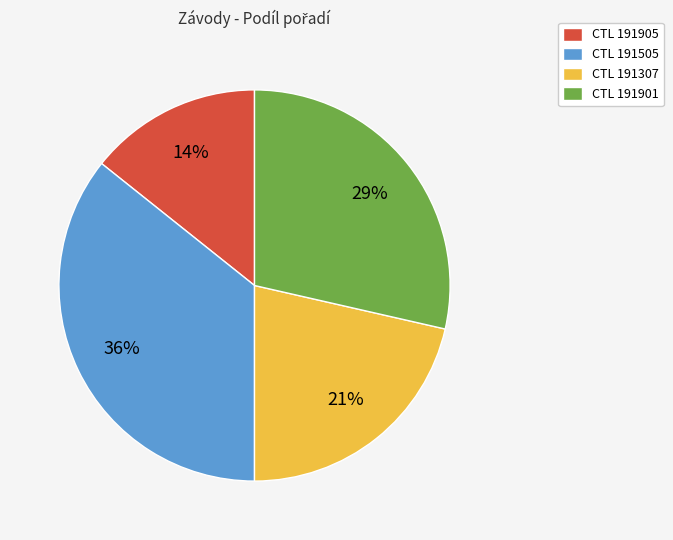

Which category has the smallest portion of the pie?

CTL 191905